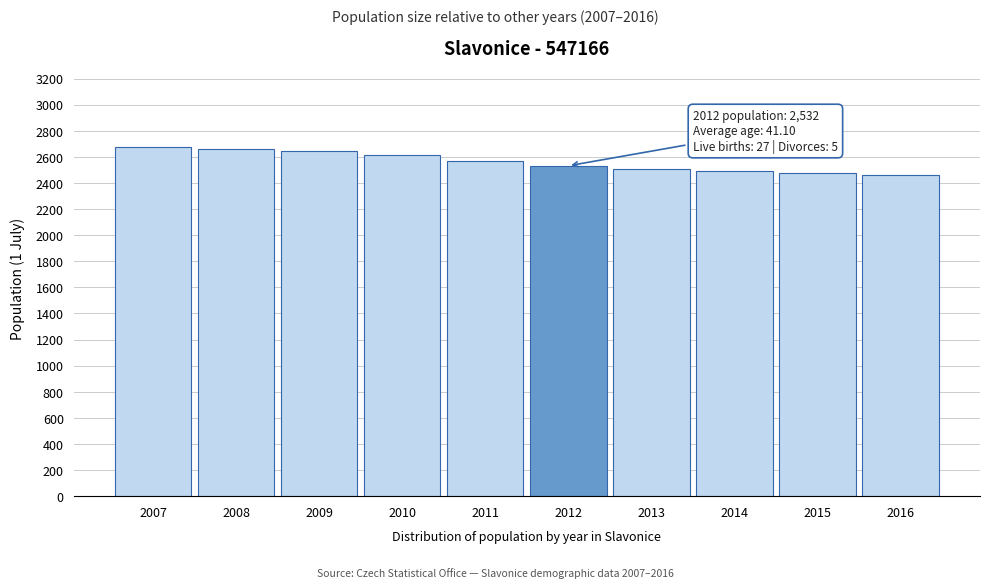

What is the difference between the maximum and minimum values?

214